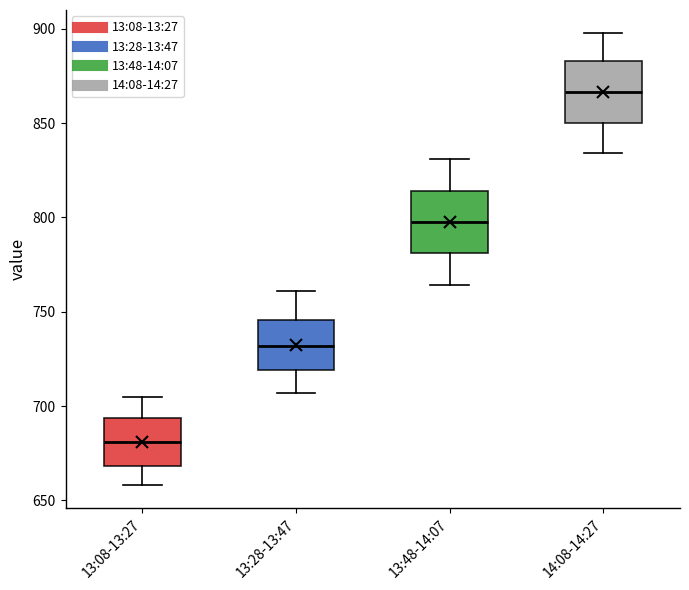

Reading left to right, transcribe this box plot: for each box, give where its median line is, the range the box spans, and where its two whiskers end, as read against the y-axis. The values are not printed on the chart, so give them approximately, as read against the axis.

13:08-13:27: median 680, box 670 to 695, whiskers 660 to 705
13:28-13:47: median 730, box 720 to 745, whiskers 705 to 760
13:48-14:07: median 800, box 780 to 815, whiskers 765 to 830
14:08-14:27: median 865, box 850 to 885, whiskers 835 to 900